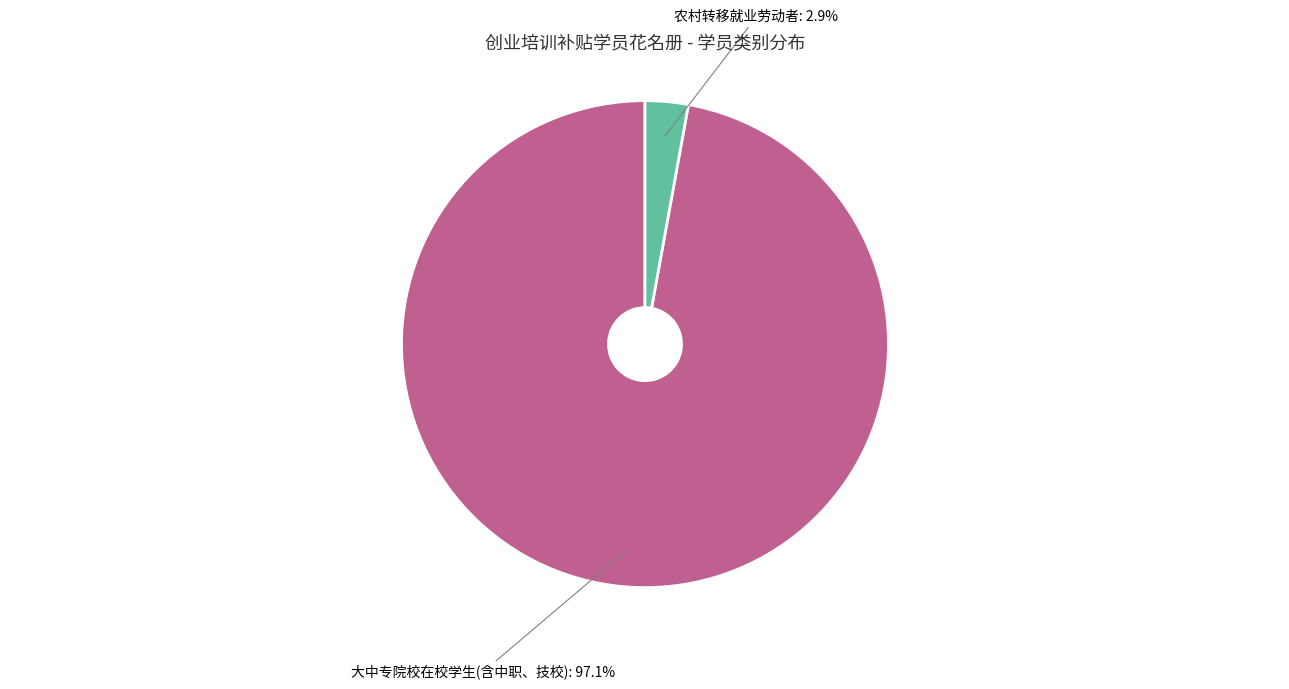

Between 大中专院校在校学生(含中职、技校) and 农村转移就业劳动者, which is larger?

大中专院校在校学生(含中职、技校)